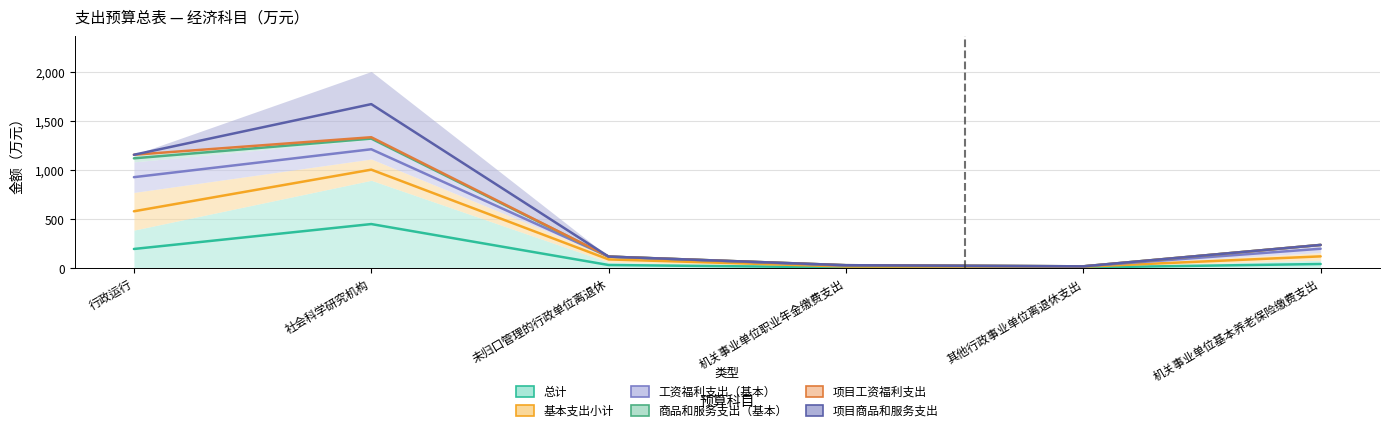

True or false: 商品和服务支出（基本） and 项目工资福利支出 cross at least once.

False